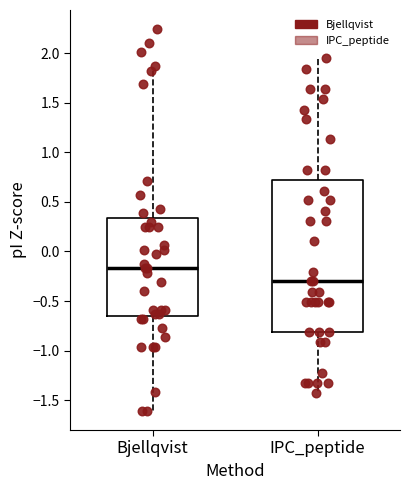

Reading left to right, transcribe this box plot: for each box, give where its median line is, the range the box spans, and where its two whiskers end, as read against the y-axis. The values are not printed on the chart, so give them approximately, as read against the axis.

Bjellqvist: median -0.15, box -0.65 to 0.35, whiskers -1.60 to 1.80
IPC_peptide: median -0.30, box -0.80 to 0.70, whiskers -1.45 to 1.95